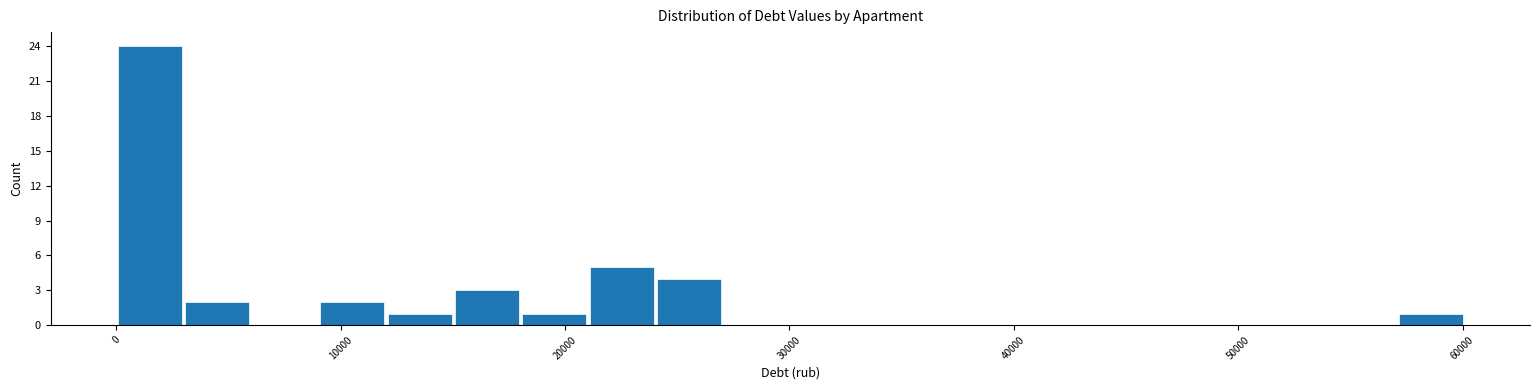

Around what value on the x-axis is the tallest bar? Give the approximate position of its centre, as read against the axis.

2000